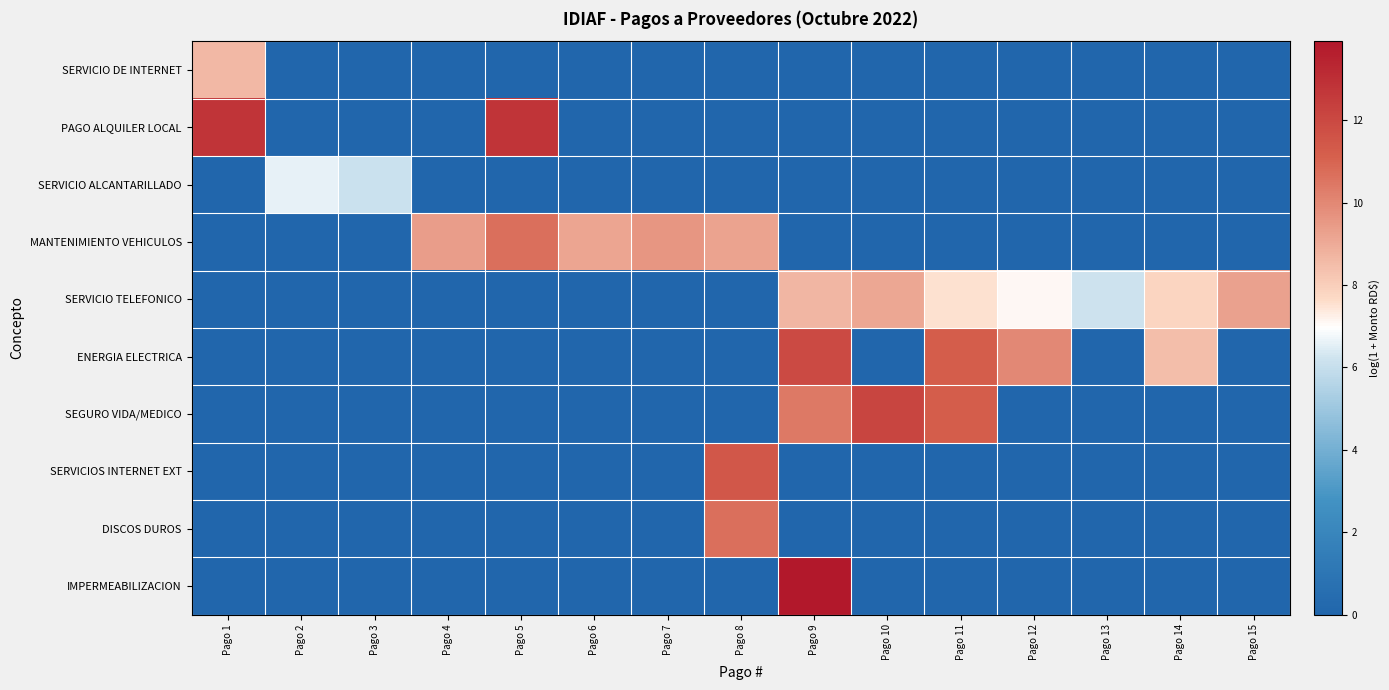

Rank the series at Pago 12 from lowest to highest value.

SERVICIO DE INTERNET, PAGO ALQUILER LOCAL, SERVICIO ALCANTARILLADO, MANTENIMIENTO VEHICULOS, SEGURO VIDA/MEDICO, SERVICIOS INTERNET EXT, DISCOS DUROS, IMPERMEABILIZACION, SERVICIO TELEFONICO, ENERGIA ELECTRICA